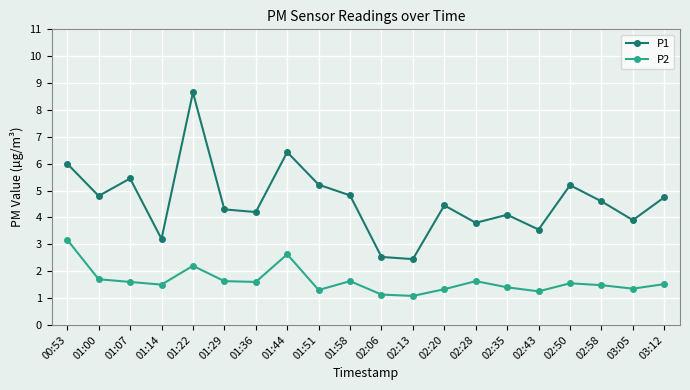

True or false: P2 has more than 1 points higher than both neighbors.

True